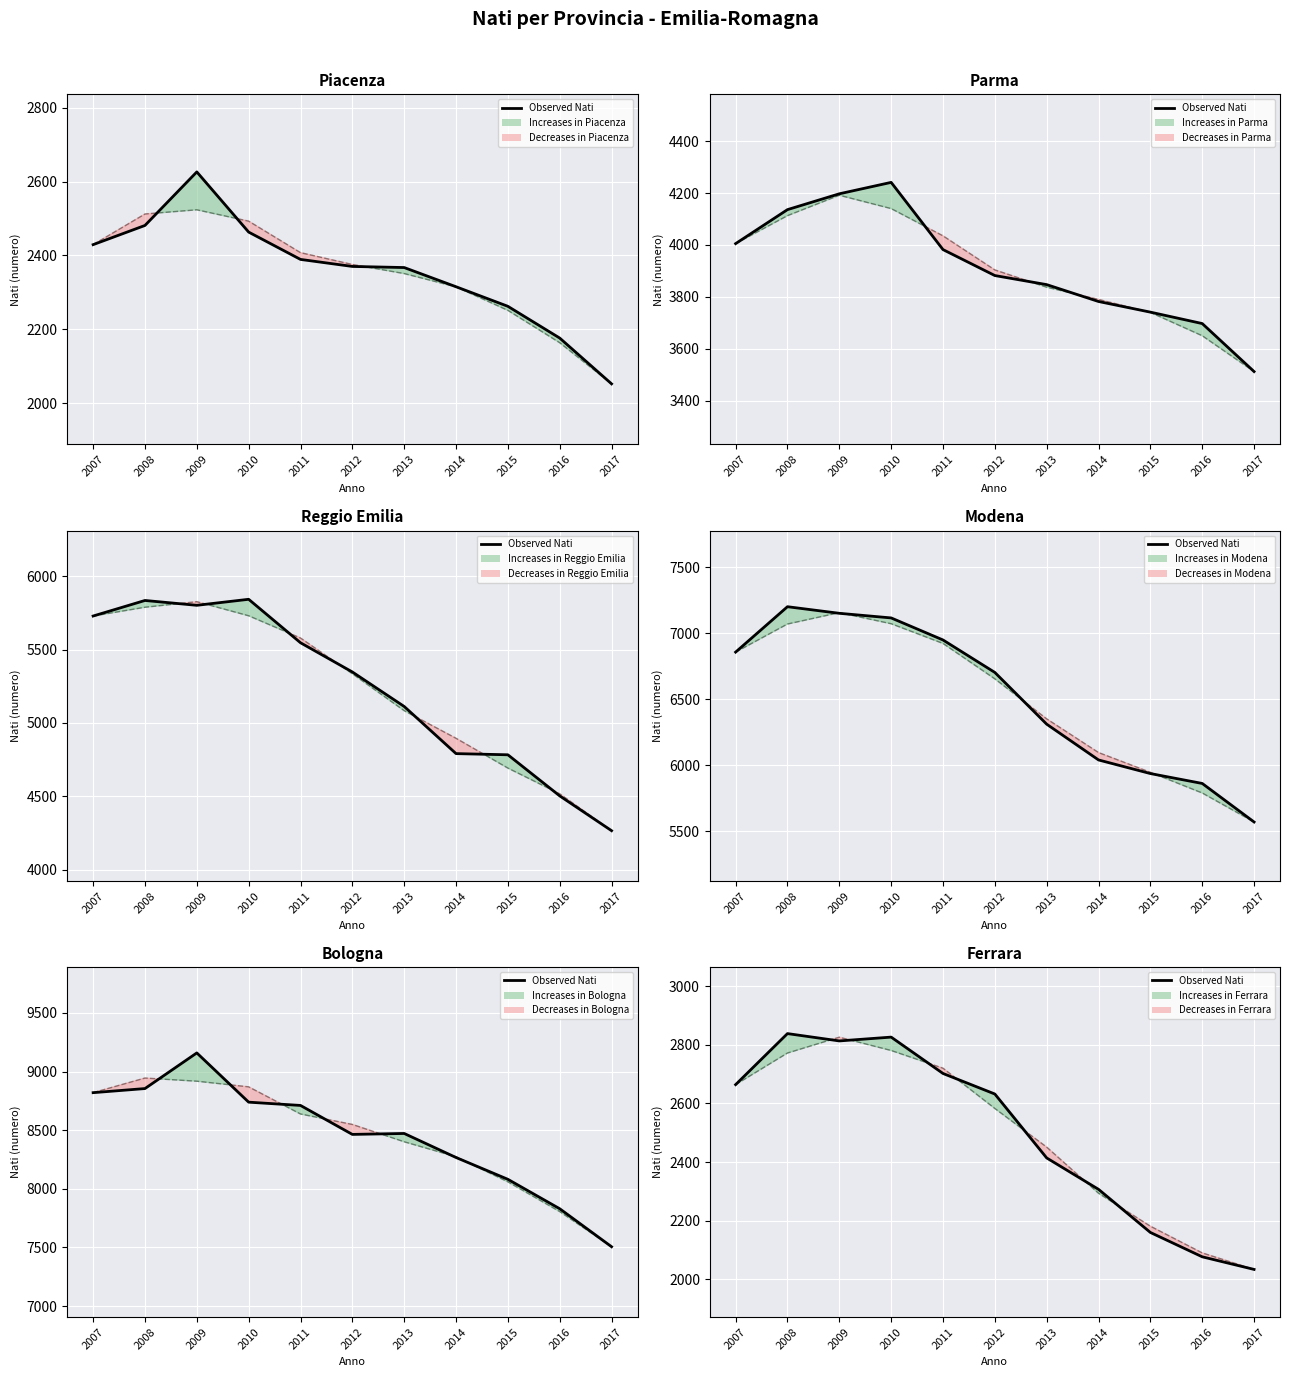

List the labels in order of value, largest first.

2008, 2010, 2009, 2011, 2007, 2012, 2013, 2014, 2015, 2016, 2017